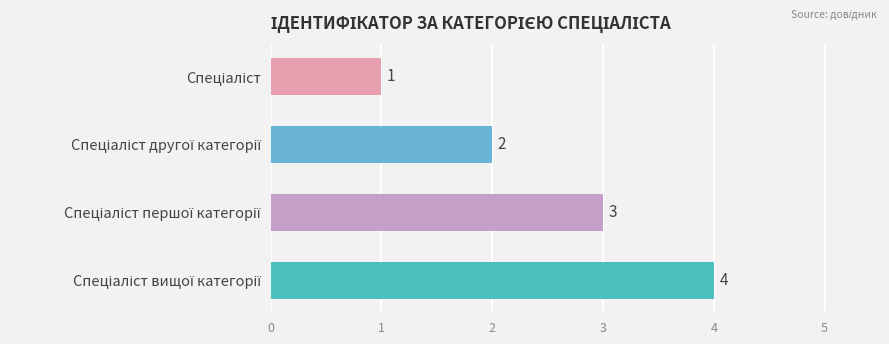

What is the greatest value displayed?

4